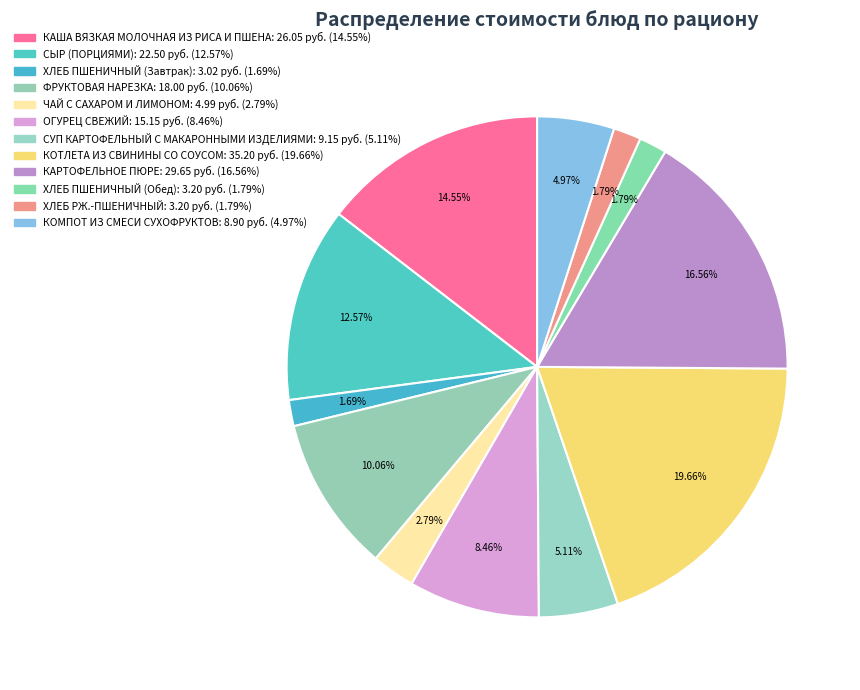

How many slices are in this pie chart?

12